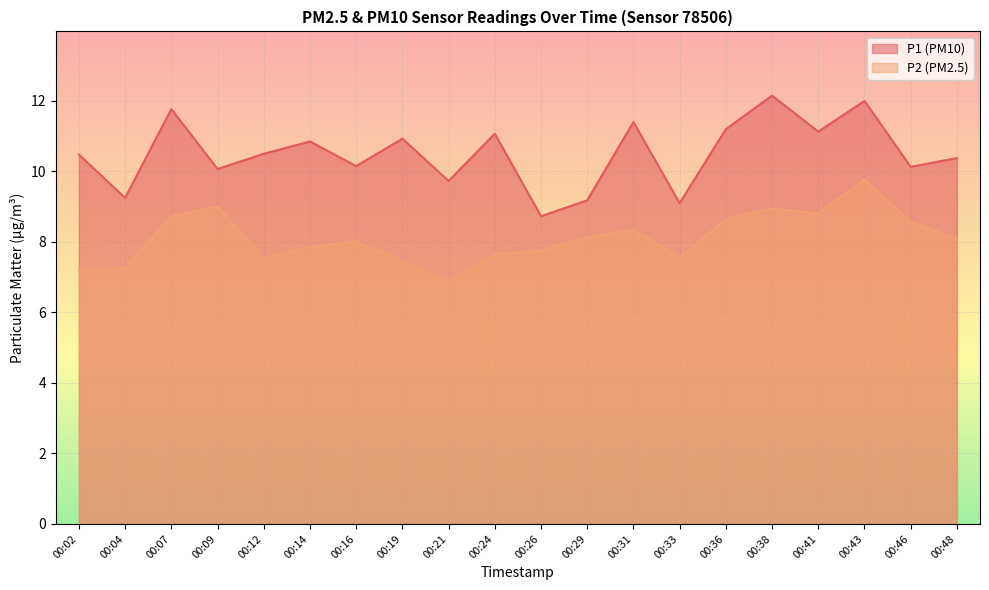

What is the value of the P2 point at the 15th from the left?

8.7